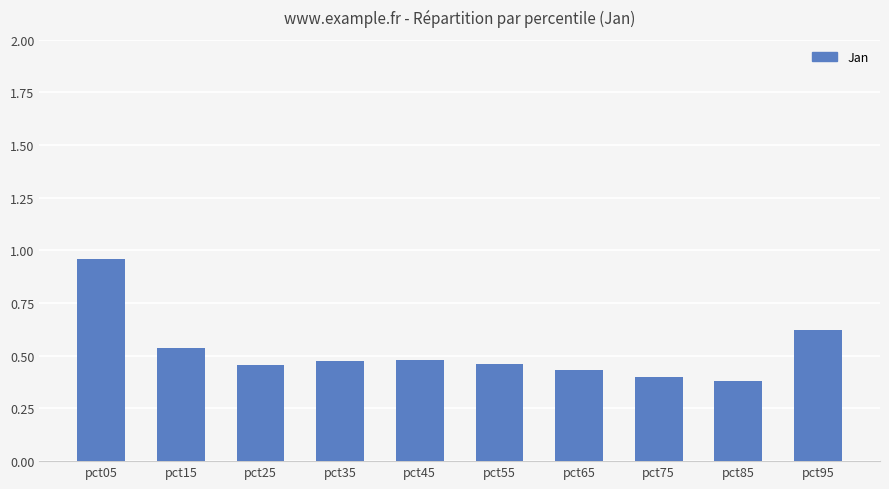

How many distinct data groups are displayed?

1